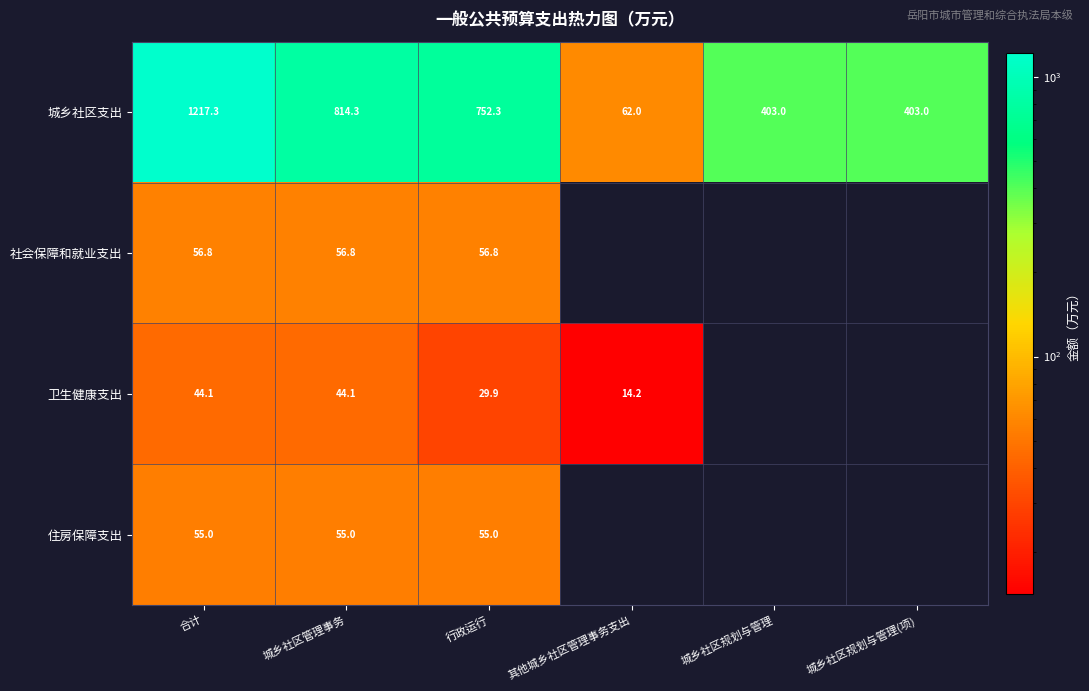

What is the spread (max minus min) of values at 城乡社区管理事务?

770.2